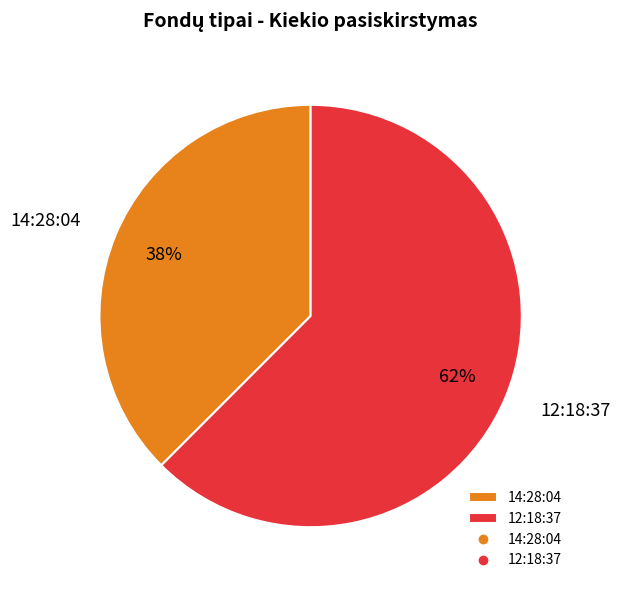

Which slice is the largest?

12:18:37